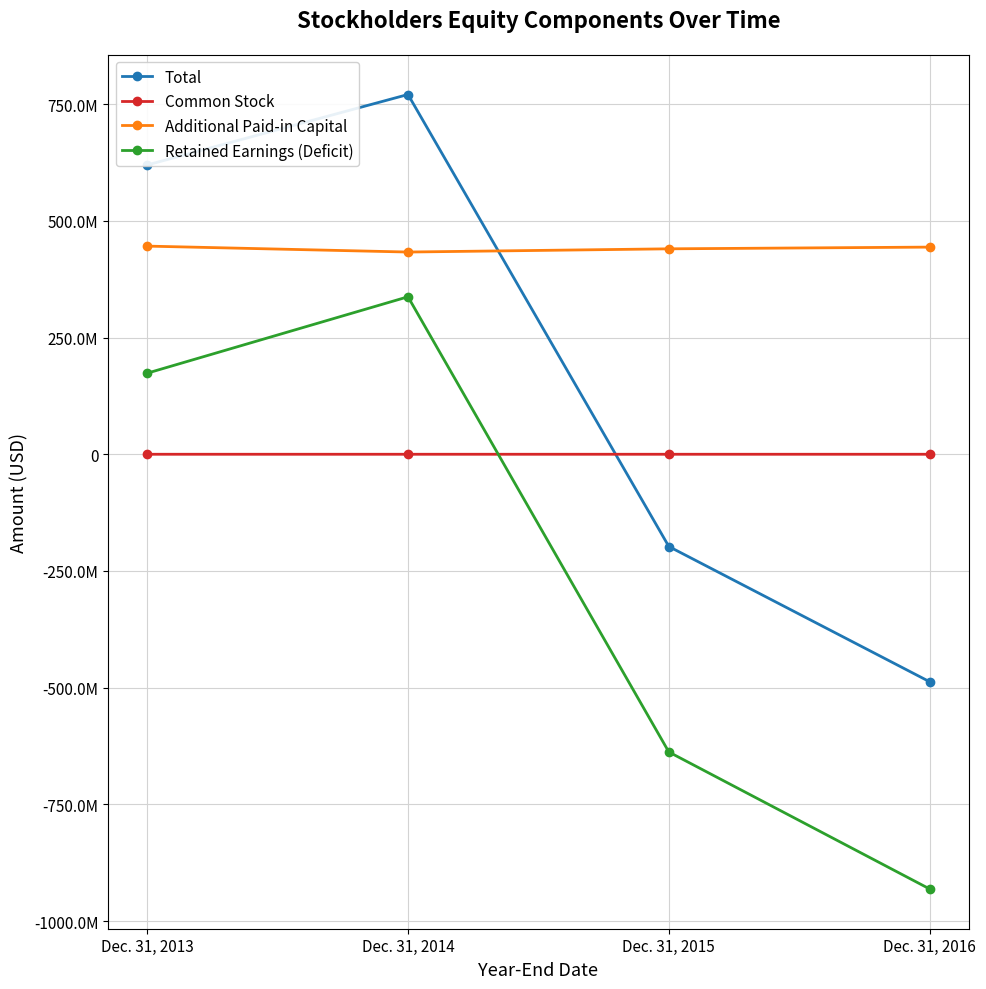

What are all the series names shown in the legend?

Total, Common Stock, Additional Paid-in Capital, Retained Earnings (Deficit)